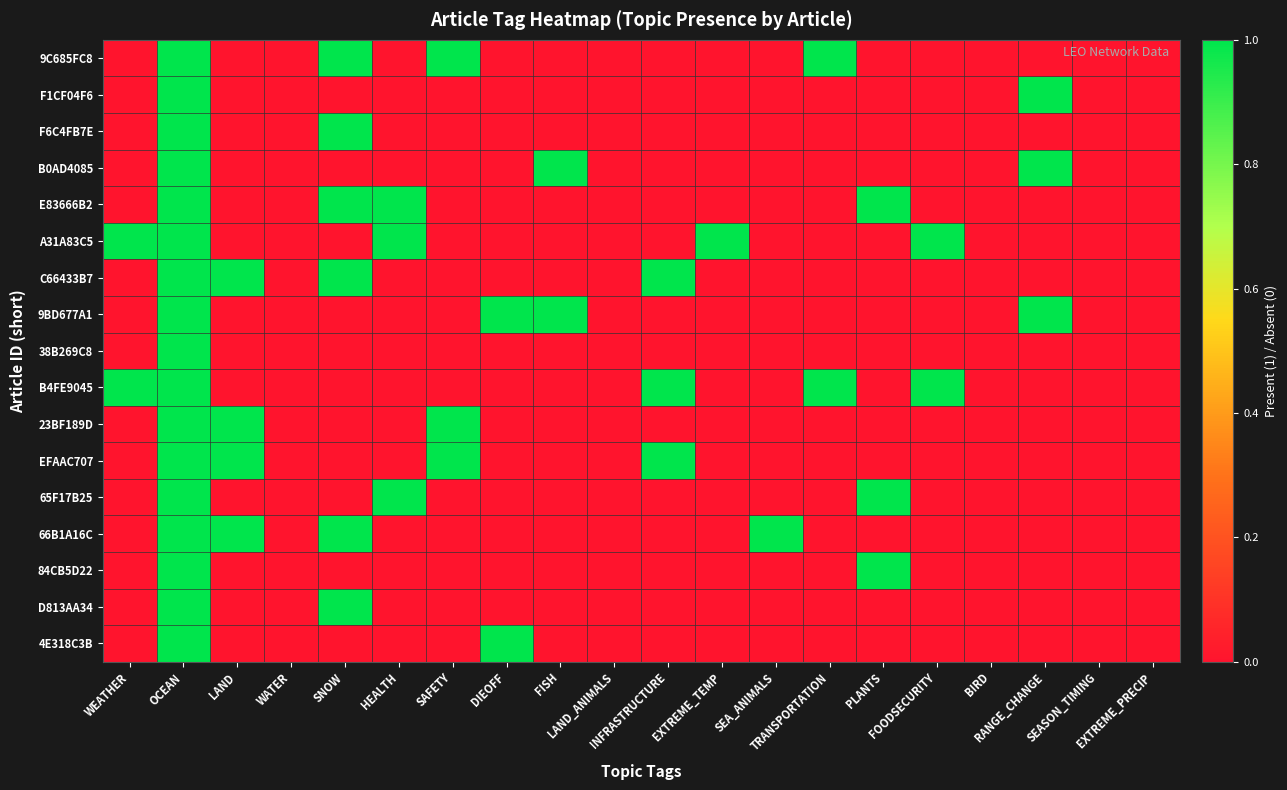

Which series changed the most between TRANSPORTATION and FOODSECURITY?

9C685FC8